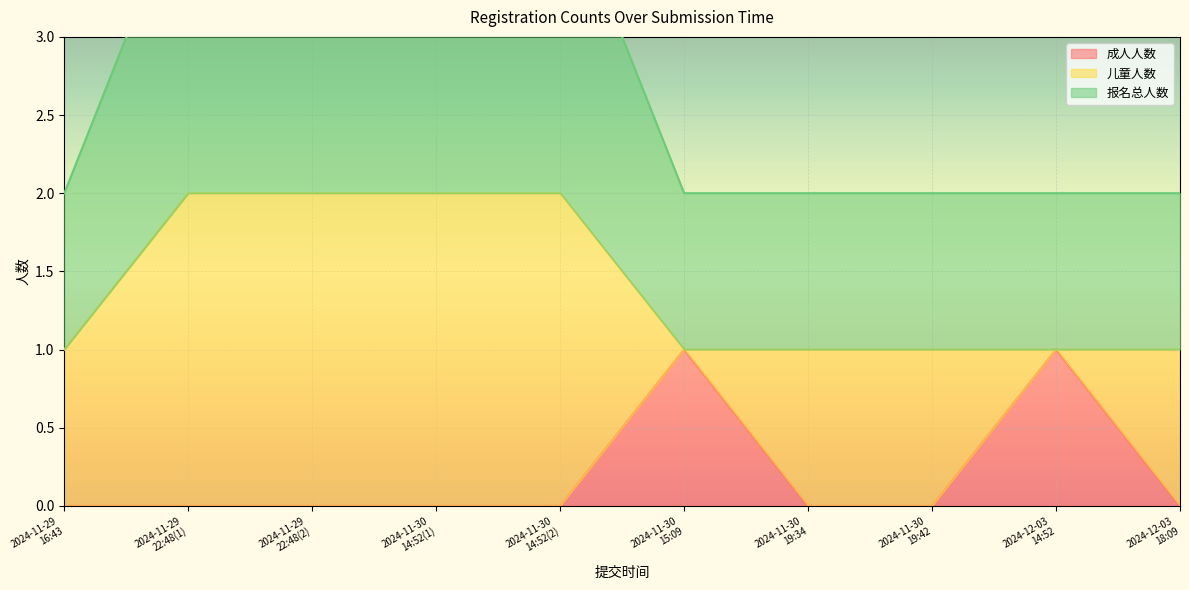

What is the difference between the maximum and second lowest values in the 成人人数 series?

1